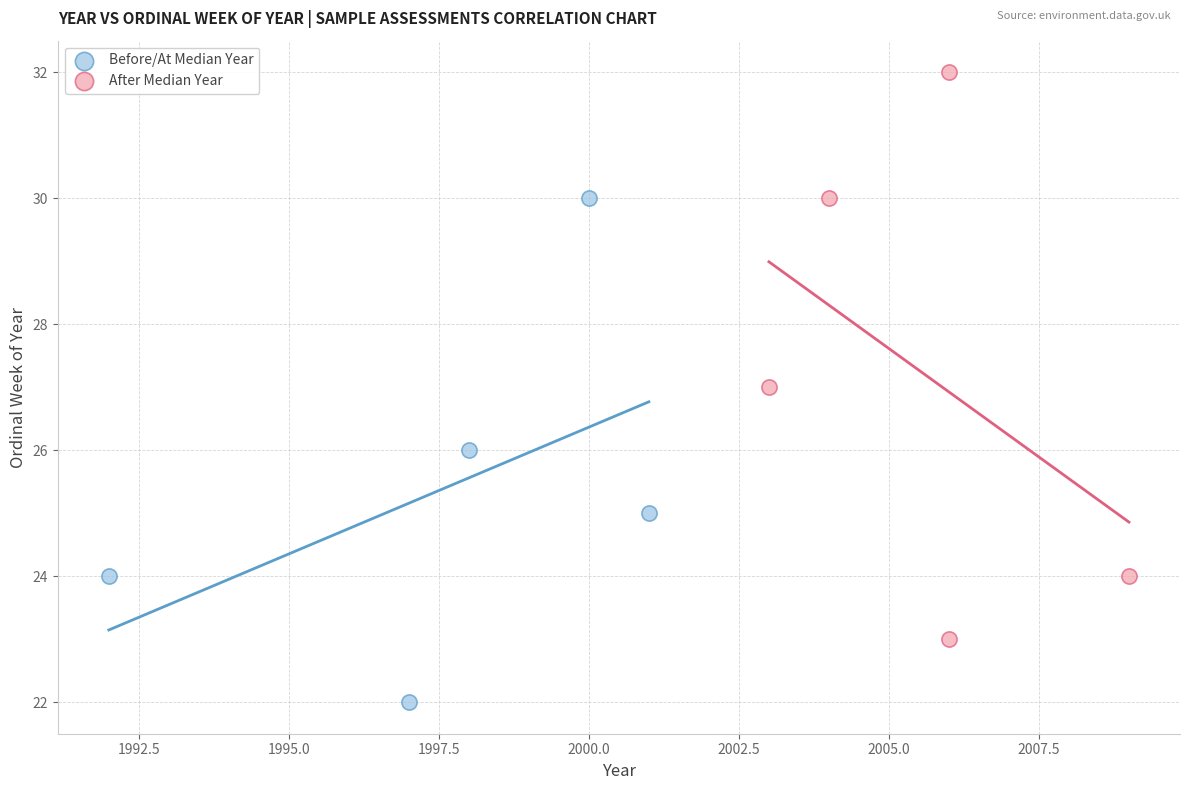

Which series reaches the maximum Y coordinate?

After Median Year